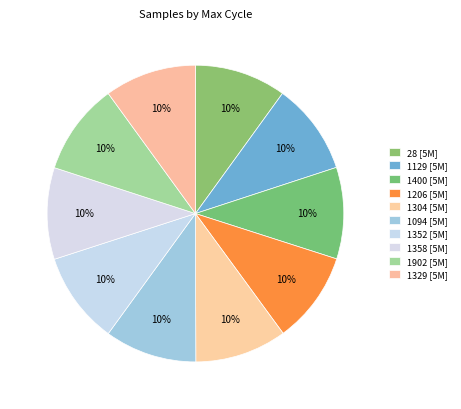

To the nearest percent, what percentage of the pie is 1206?

10%